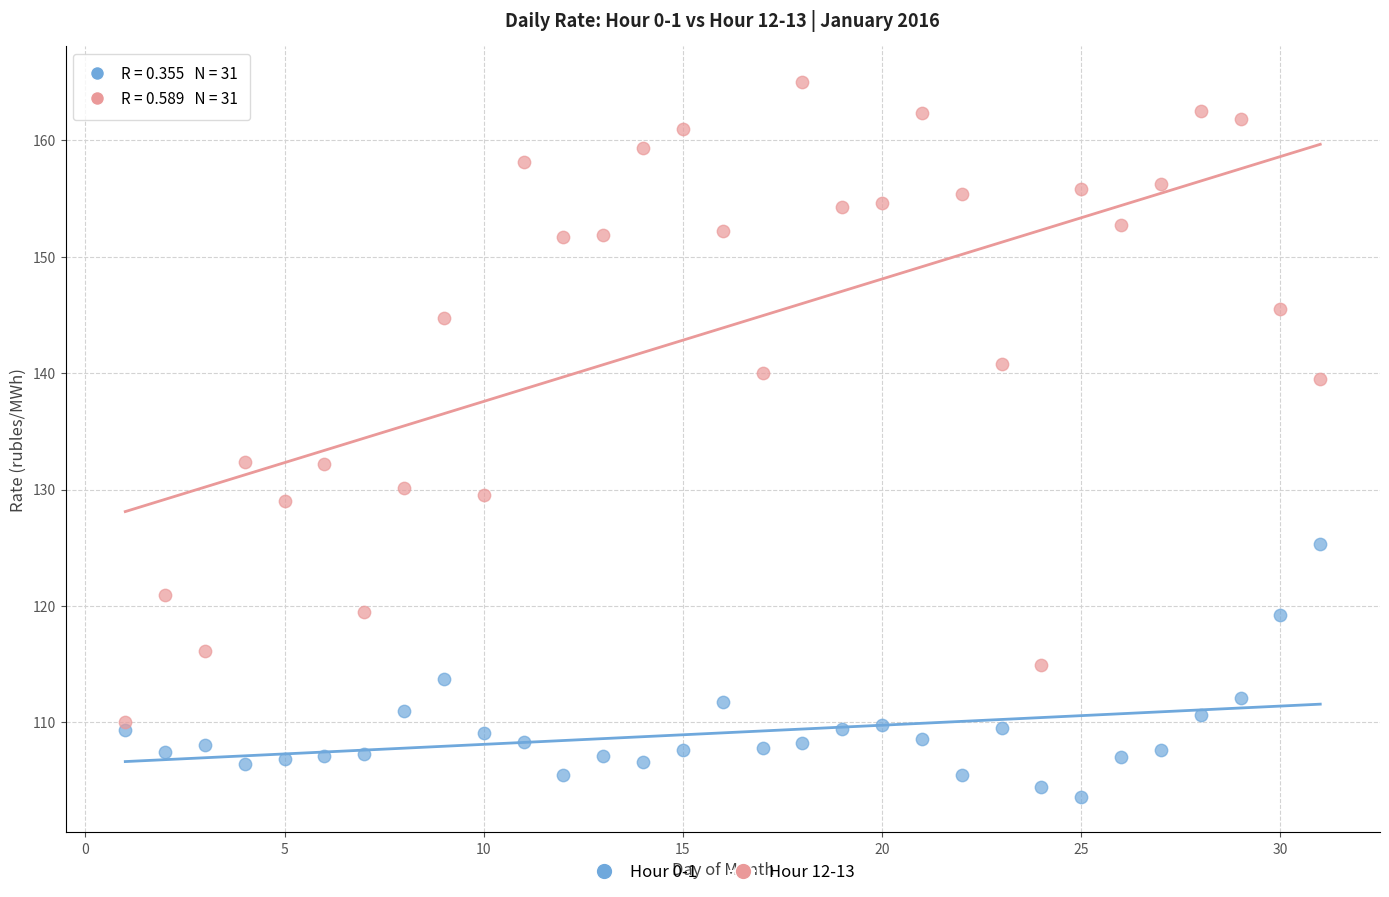

Which series contains the lowest Y value?

Hour 0-1